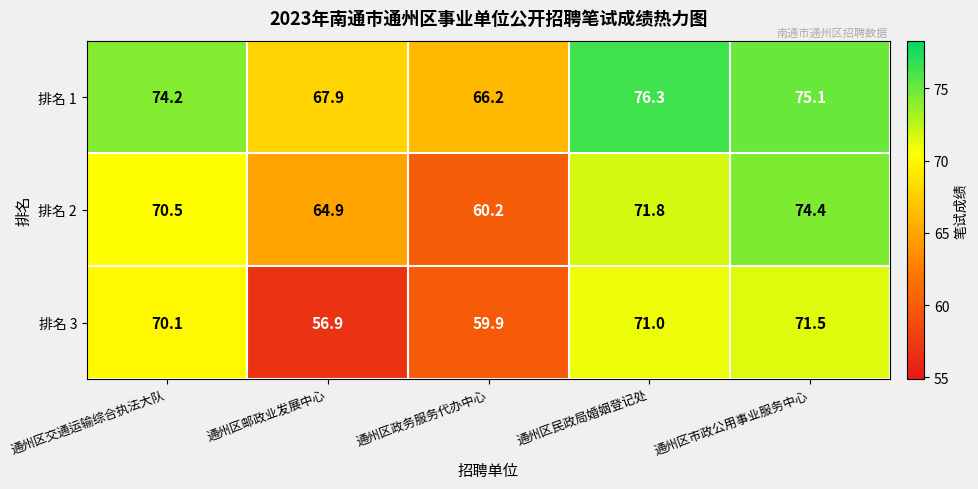

How many categories are shown in the chart?

5